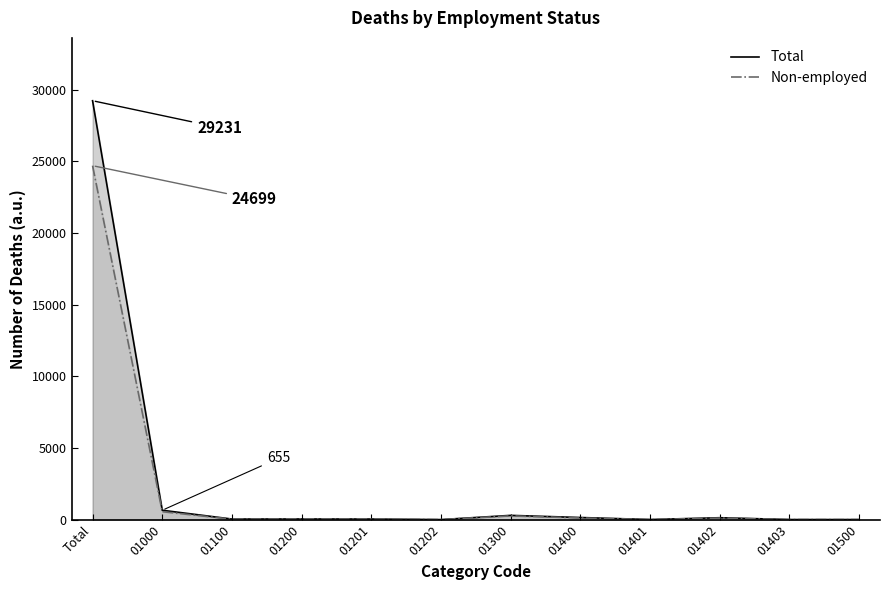

Between 01201 and 01400, which series saw the biggest shift?

Total